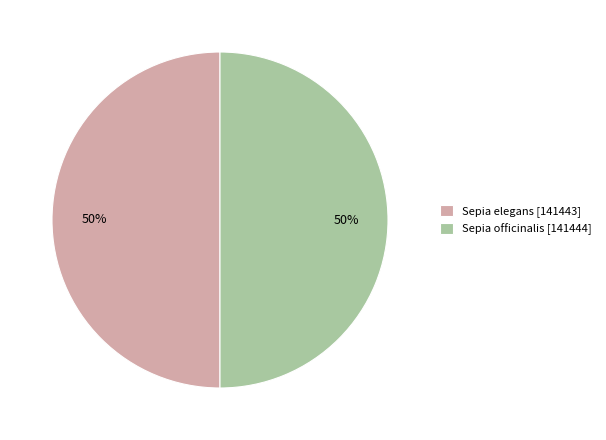

The Sepia officinalis slice represents 50% of the pie. True or false?

True